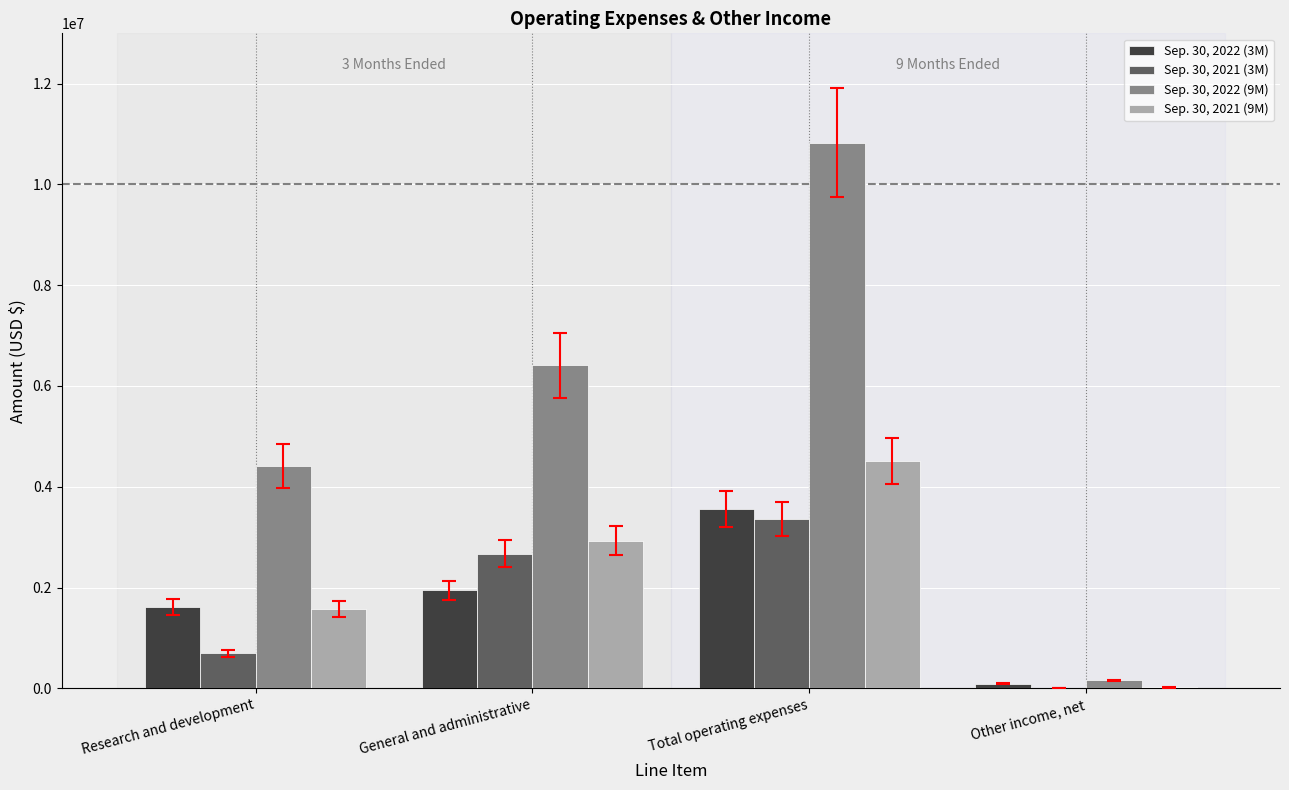

True or false: Sep. 30, 2022 (3M) has a value of 1942995 at General and administrative.

True